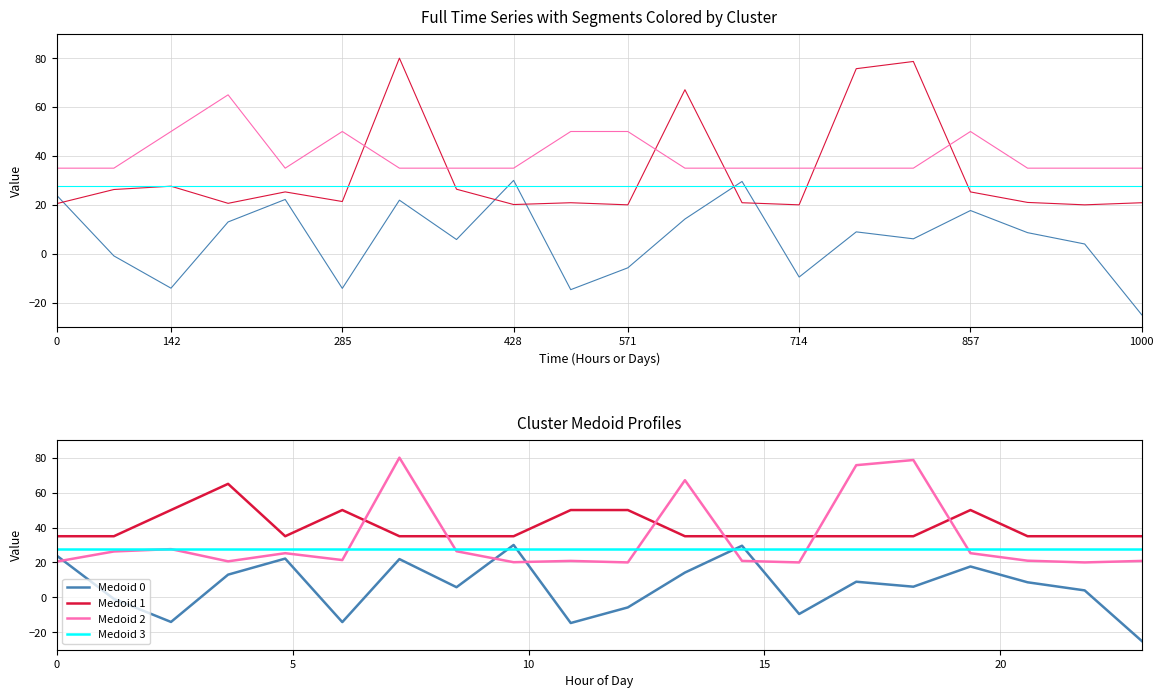

What is the minimum value for Medoid 1?

35.0